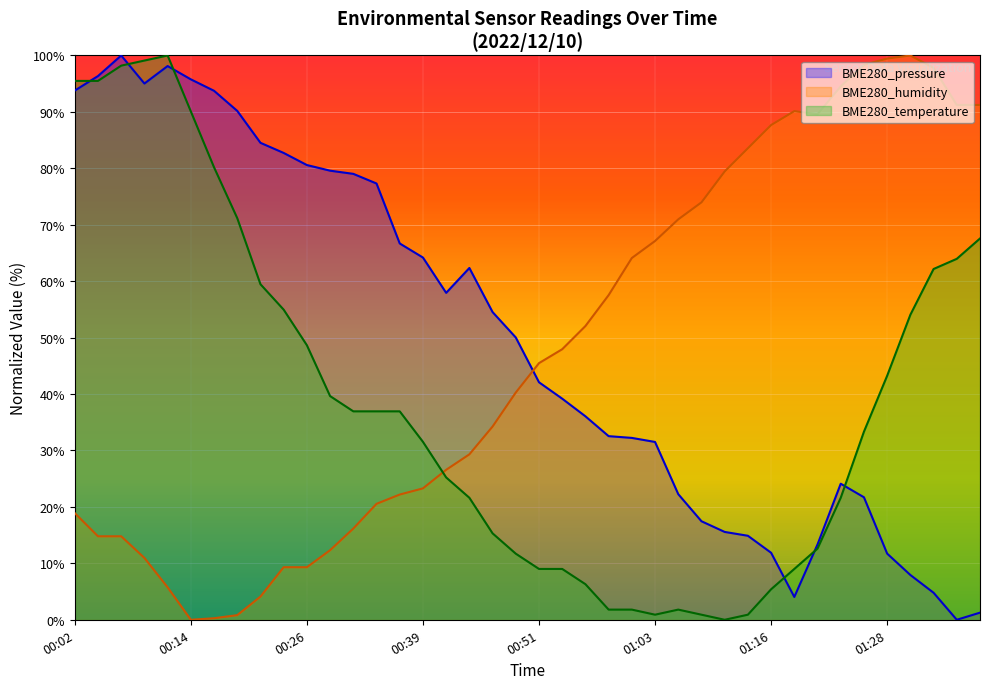

At which category does the chart reach its peak across all series?

00:06